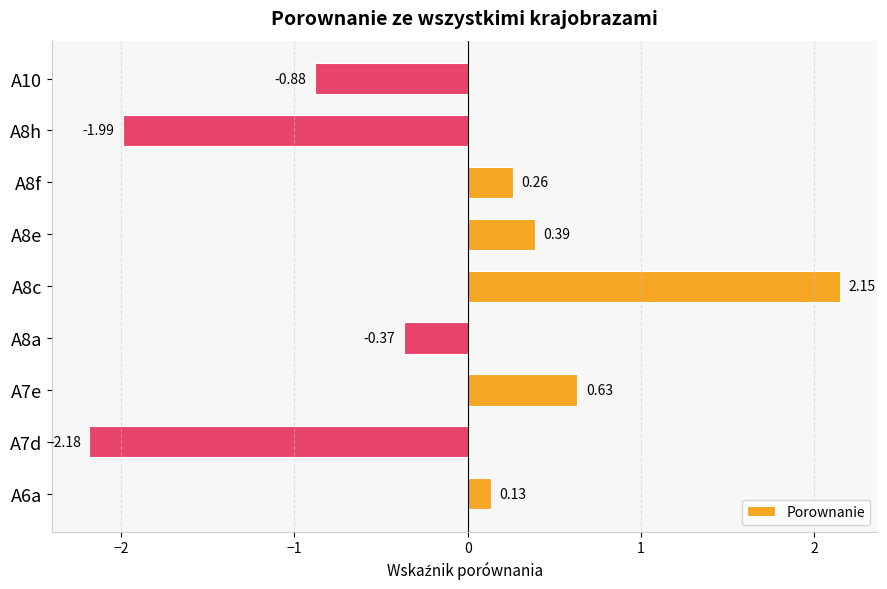

Rank the categories by value from lowest to highest.

A7d, A8h, A10, A8a, A6a, A8f, A8e, A7e, A8c